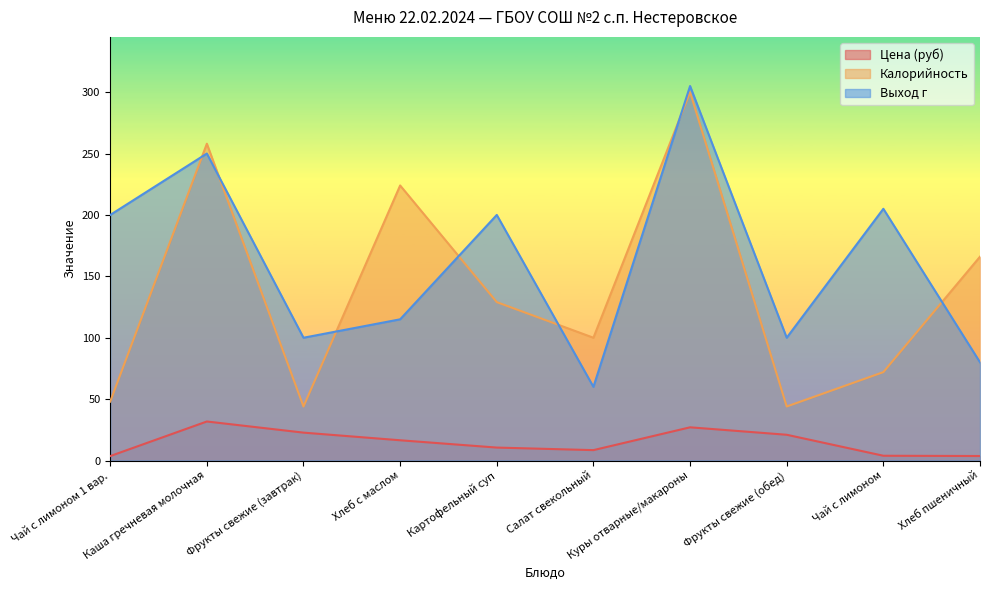

Reading left to right, list all the values displayed in this chart.

Цена (руб): Чай с лимоном 1 вар.=3.6	Каша гречневая молочная=31.8	Фрукты свежие (завтрак)=22.7	Хлеб с маслом=16.5	Картофельный суп=10.6	Салат свекольный=8.5	Куры отварные/макароны=27.1	Фрукты свежие (обед)=21.0	Чай с лимоном=3.9	Хлеб пшеничный=3.7
Калорийность: Чай с лимоном 1 вар.=48.0	Каша гречневая молочная=258.0	Фрукты свежие (завтрак)=44.0	Хлеб с маслом=224.0	Картофельный суп=129.0	Салат свекольный=100.0	Куры отварные/макароны=300.0	Фрукты свежие (обед)=44.0	Чай с лимоном=72.0	Хлеб пшеничный=166.0
Выход г: Чай с лимоном 1 вар.=200.0	Каша гречневая молочная=250.0	Фрукты свежие (завтрак)=100.0	Хлеб с маслом=115.0	Картофельный суп=200.0	Салат свекольный=60.0	Куры отварные/макароны=305.0	Фрукты свежие (обед)=100.0	Чай с лимоном=205.0	Хлеб пшеничный=80.0